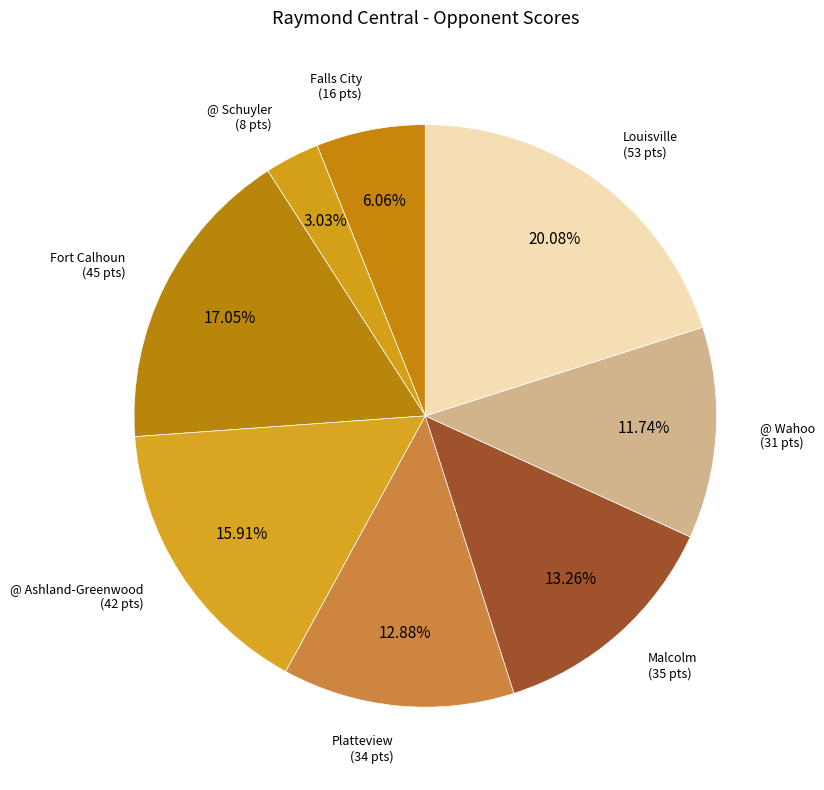

Is there a majority slice in this chart?

No